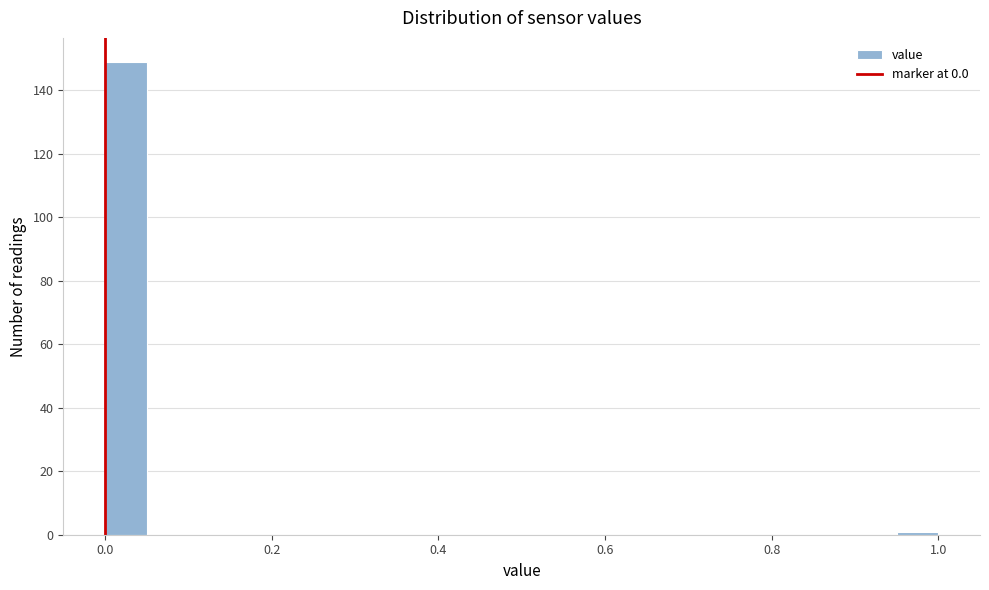

Read against the x-axis, roughly where is the centre of the tallest bar?

0.02